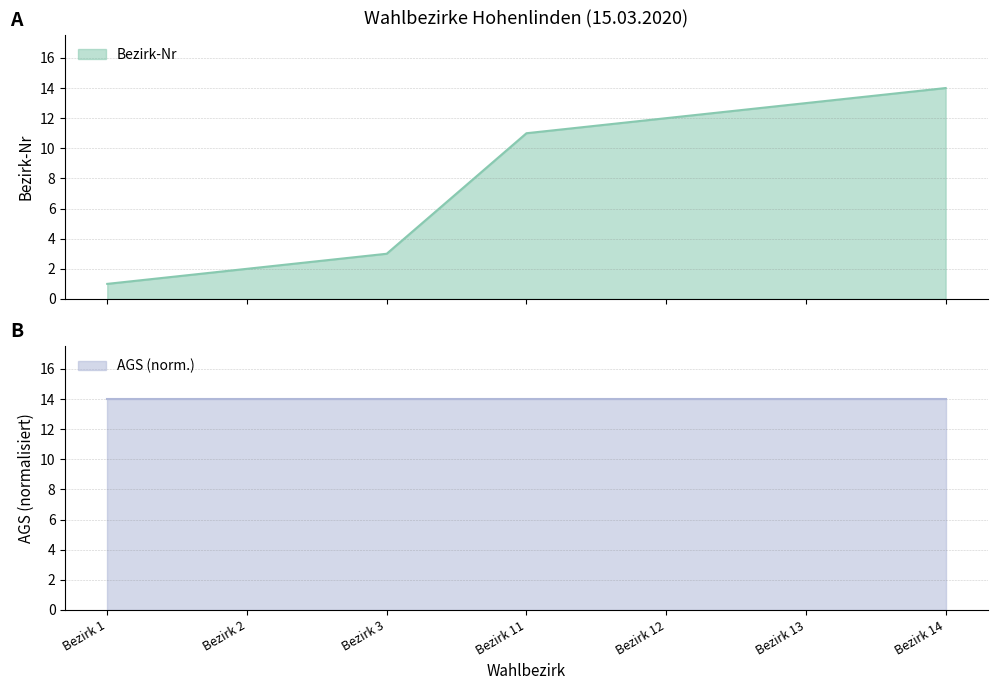

What is the maximum value shown in the chart?

14